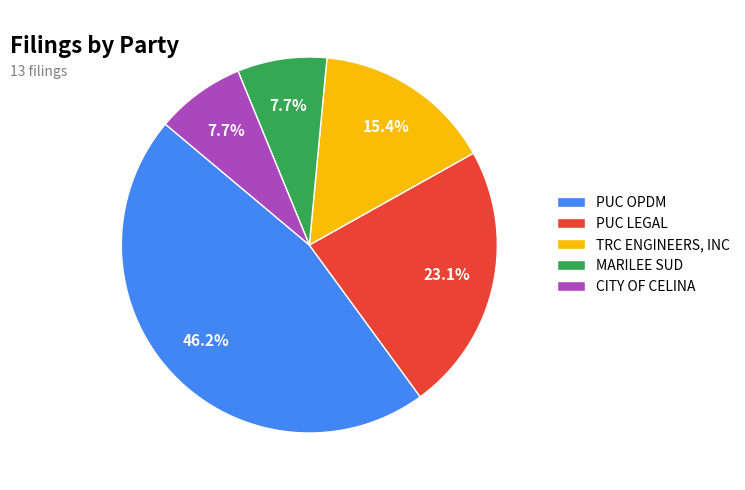

How many slices are in this pie chart?

5